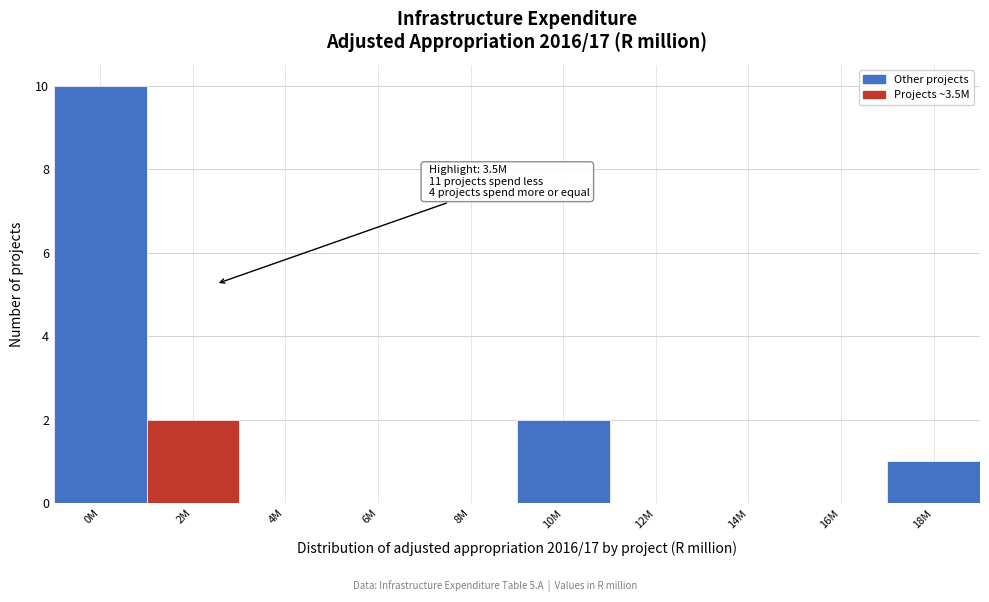

Reading right to left, extract all data points from this chart.

18M=1	16M=0	14M=0	12M=0	10M=2	8M=0	6M=0	4M=0	2M=2	0M=10